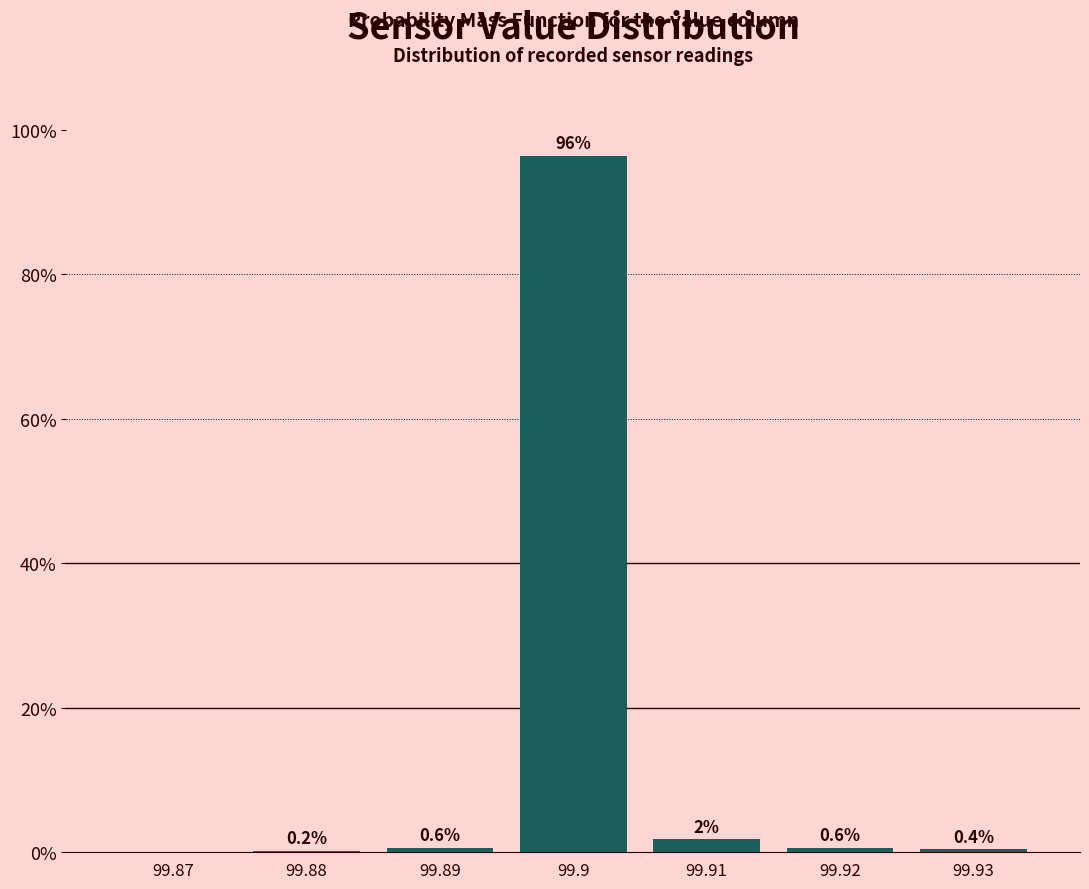

Reading left to right, extract all data points from this chart.

99.87=0.0	99.88=0.2	99.89=0.6	99.9=96.4	99.91=1.8	99.92=0.6	99.93=0.4